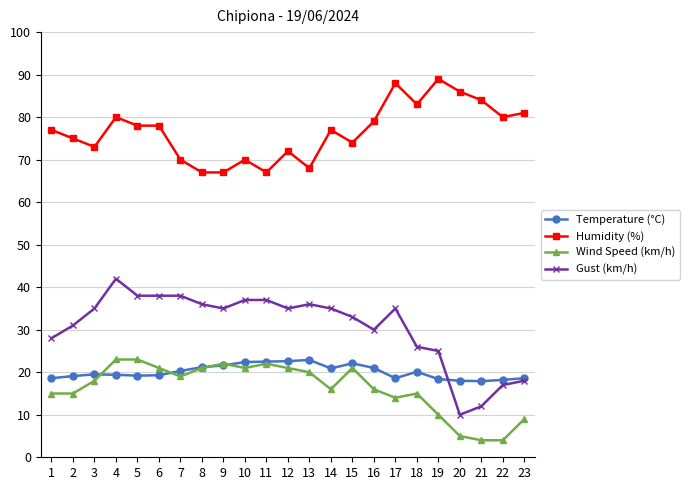

What is the value of the Humidity (%) point at the 15th from the left?

74.0